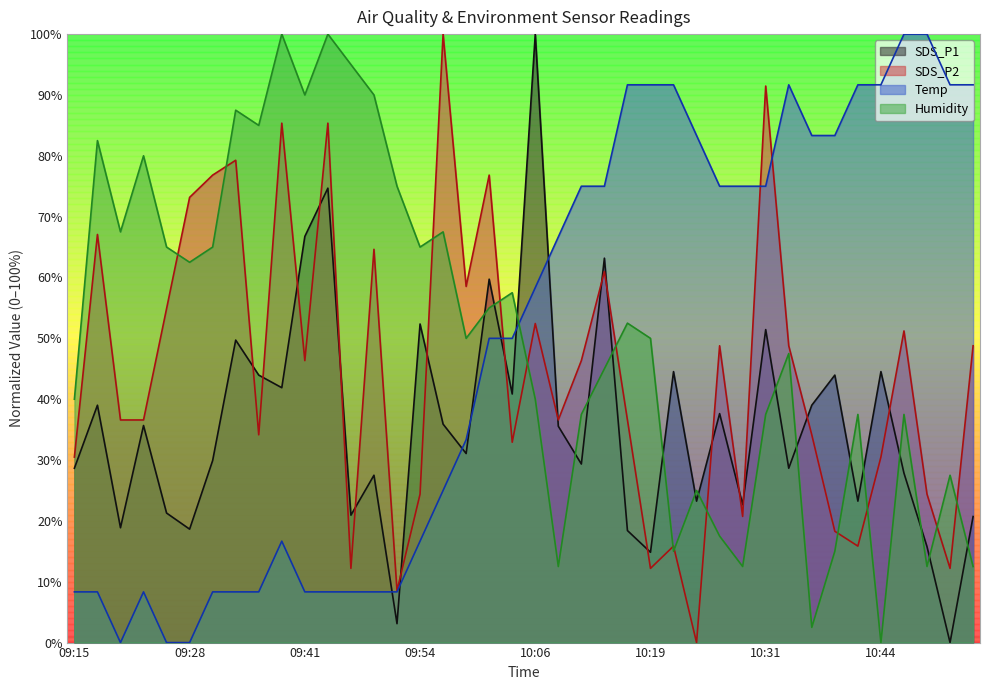

Rank the series by their maximum value, from highest to lowest.

SDS_P1, SDS_P2, Temp, Humidity